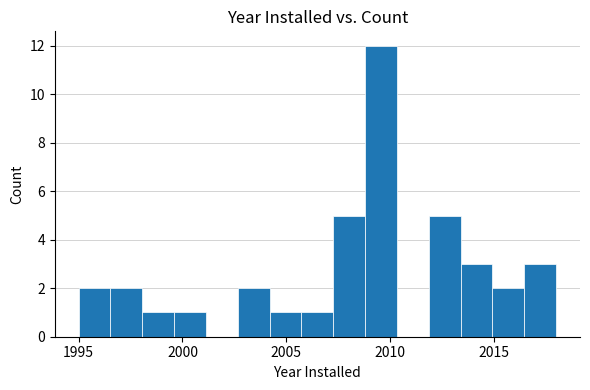

Around what value on the x-axis is the tallest bar? Give the approximate position of its centre, as read against the axis.

2009.5